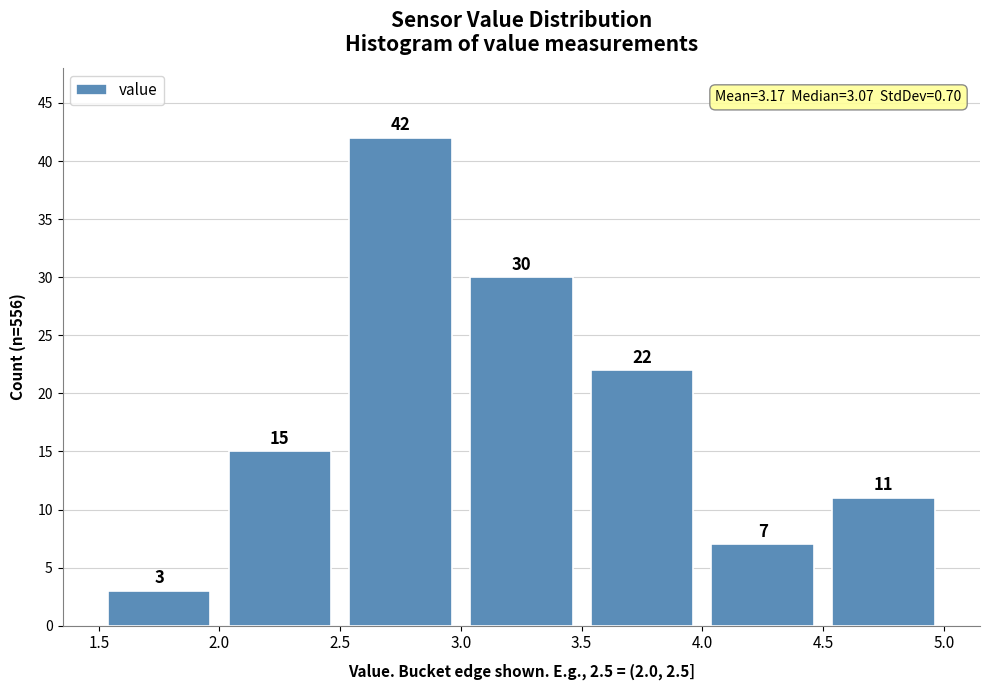

Reading left to right, transcribe this chart: for each bar, give the range it covers on the x-axis and its height.

1.5 to 2.0: 3
2.0 to 2.5: 15
2.5 to 3.0: 42
3.0 to 3.5: 30
3.5 to 4.0: 22
4.0 to 4.5: 7
4.5 to 5.0: 11